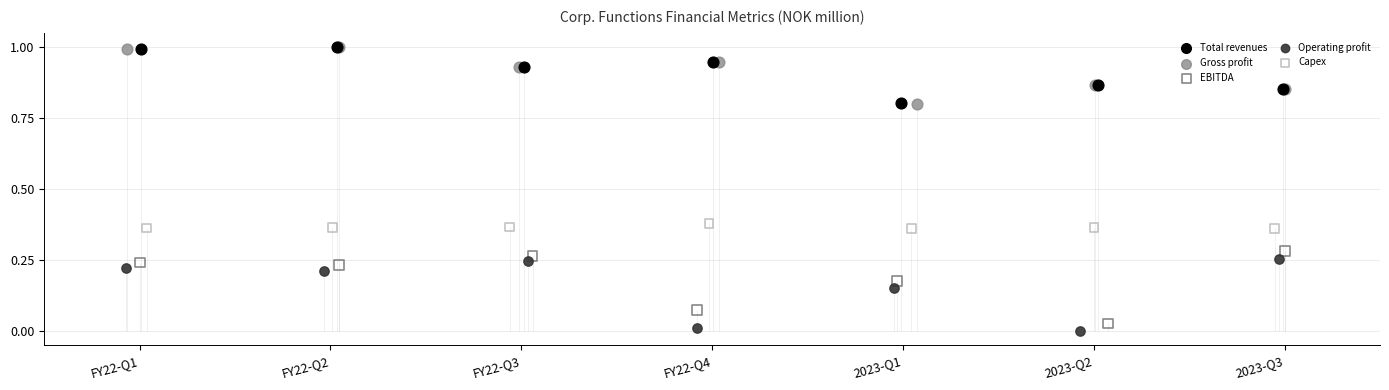

Which series reaches the minimum Y coordinate?

Operating profit